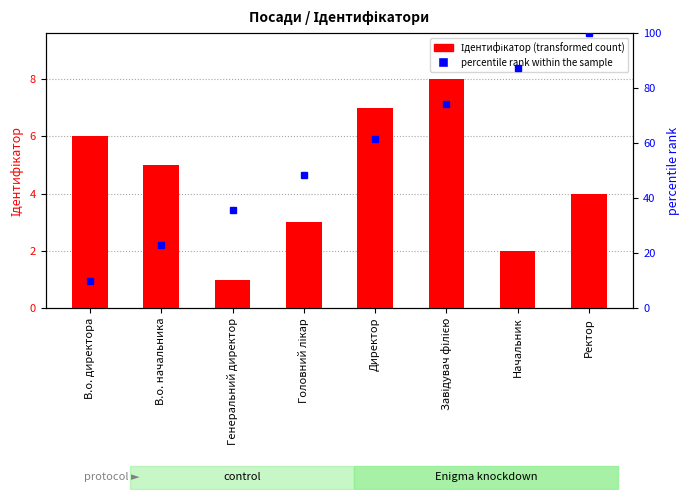

What is the average value of the percentile rank within the sample series?

55.0